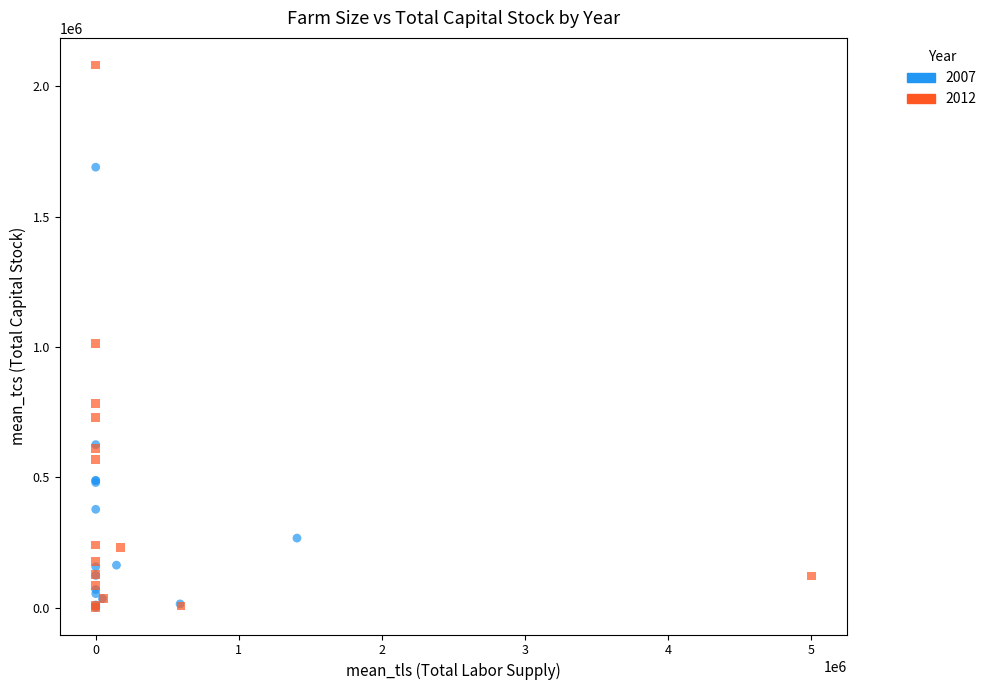

Which series contains the highest Y value?

2012